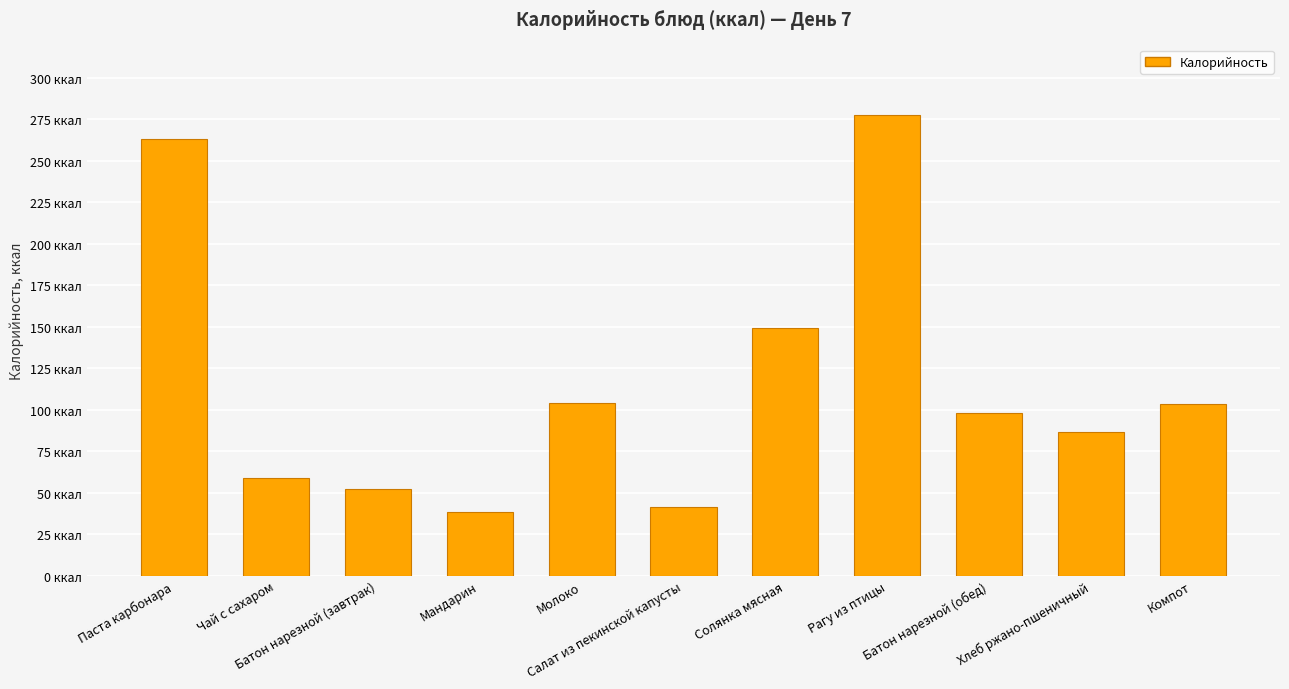

Does the chart contain any negative values?

No